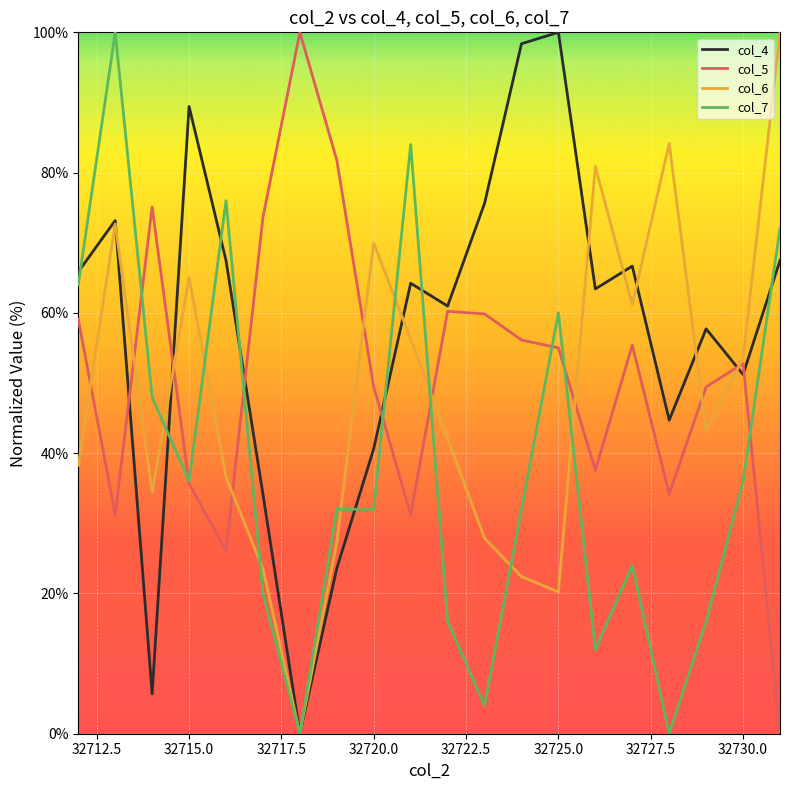

Which series has the largest total across all categories?

col_4